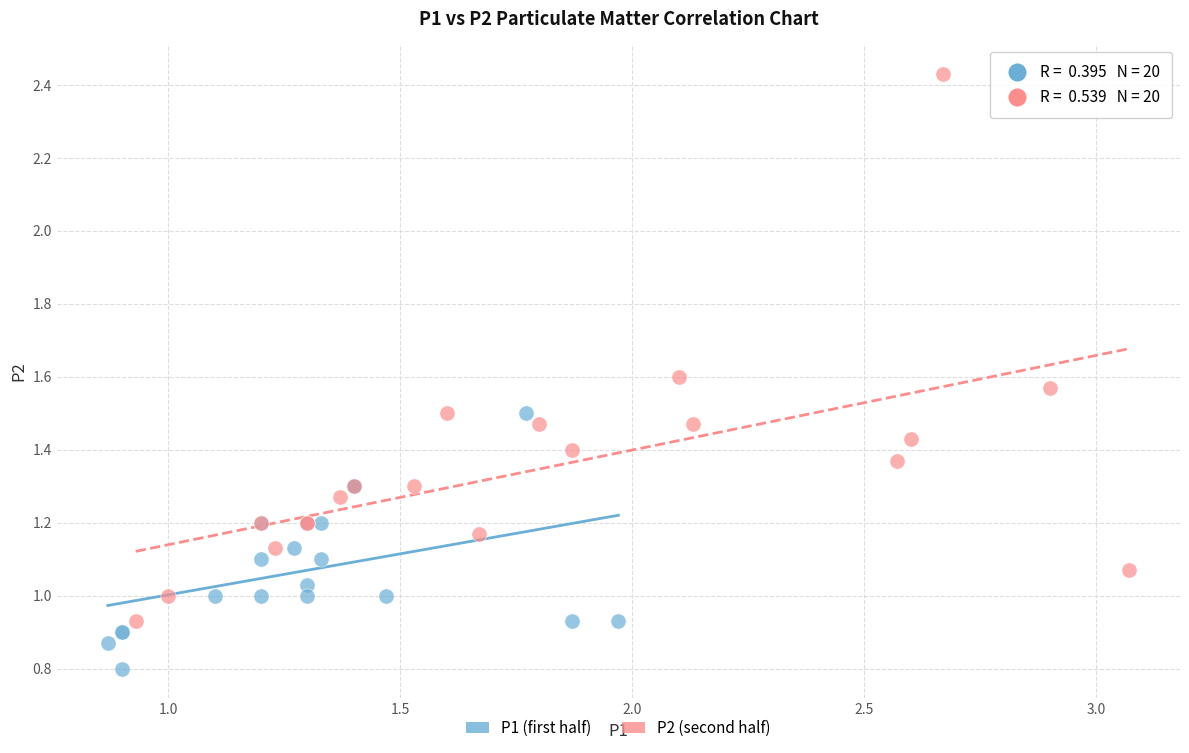

Which series has the widest spread of Y values?

P2 (second half)